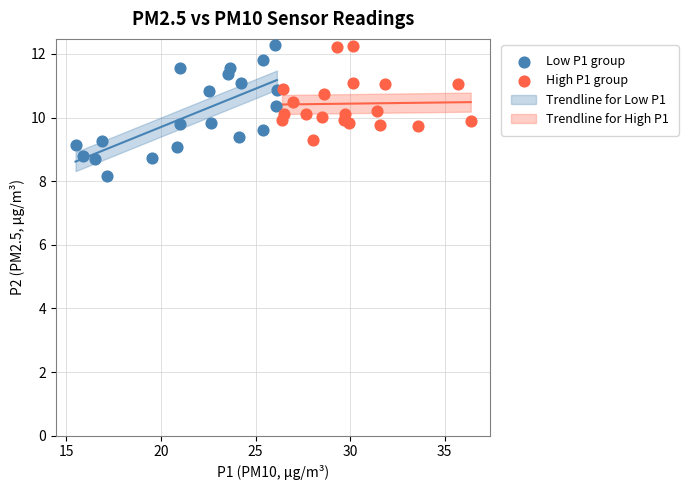

Which series contains the lowest Y value?

Low P1 group